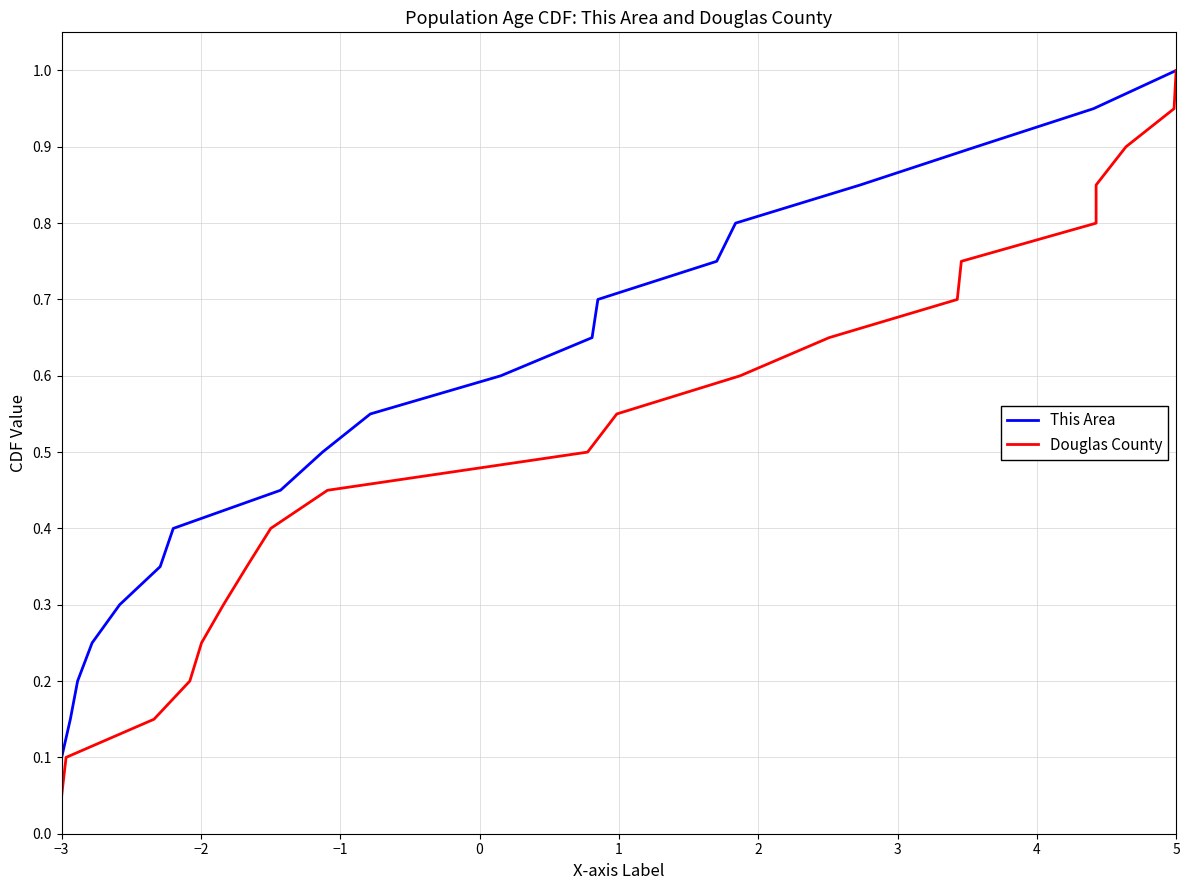

True or false: This Area has more than 0 interior local peaks.

False